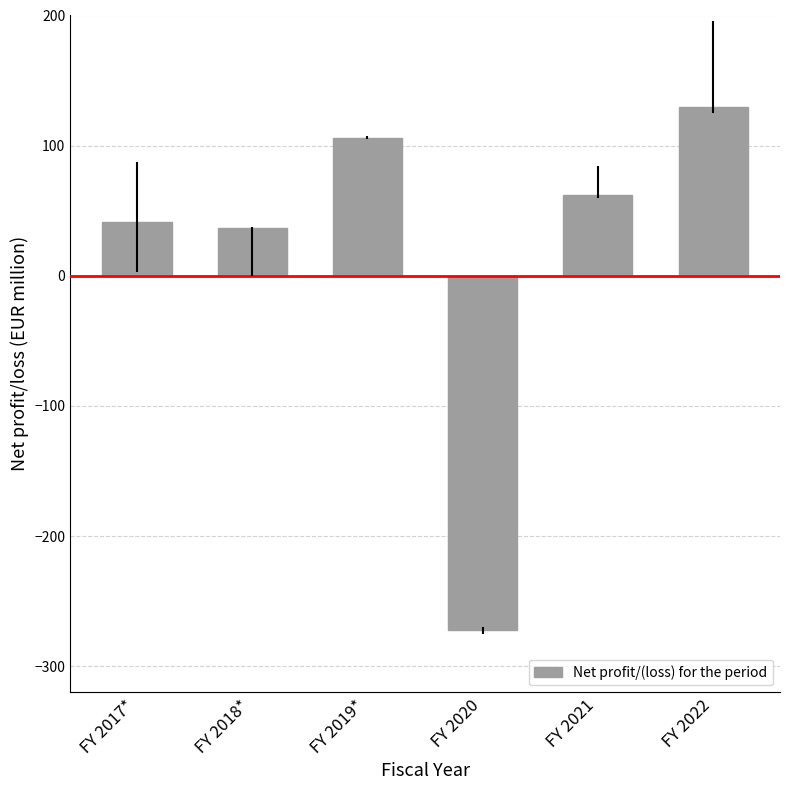

Which label corresponds to the smallest value in the chart?

FY 2020